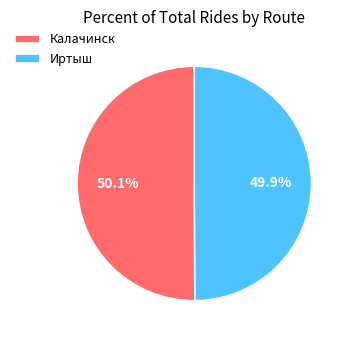

The Калачинск slice represents 50% of the pie. True or false?

True